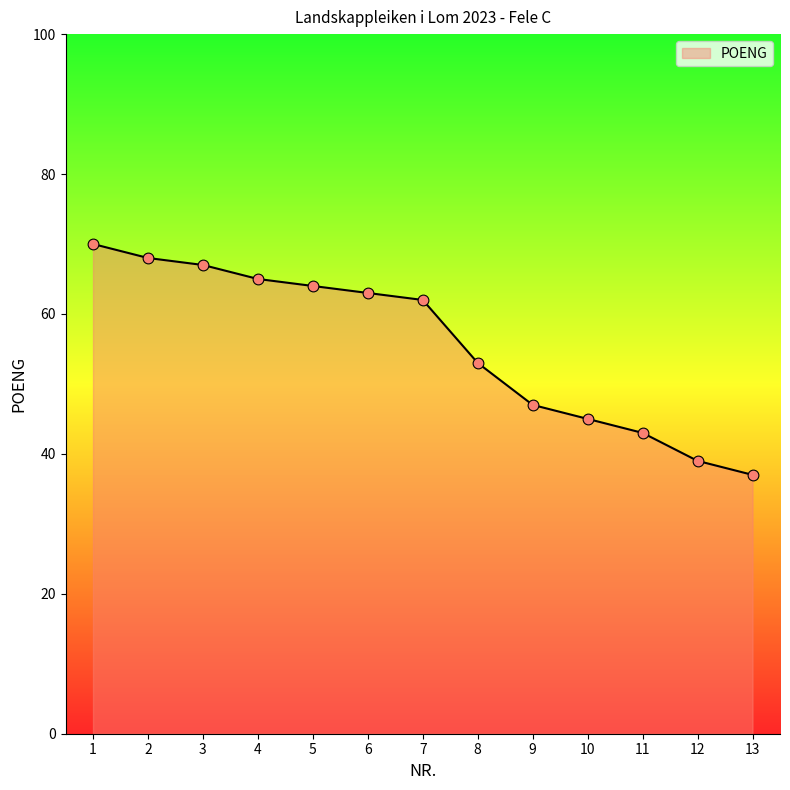

What is the change in value from 7 to 10?

-17